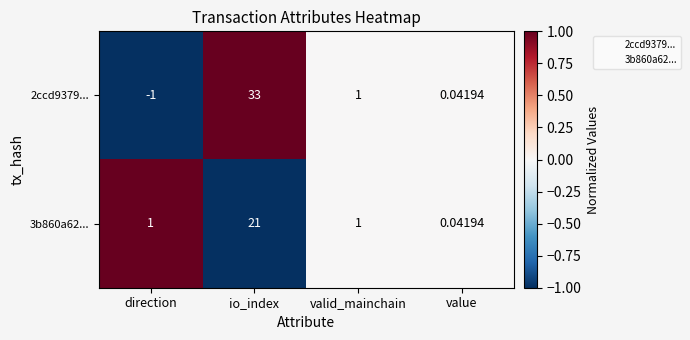

At which label is 2ccd9379... closest to 16?

valid_mainchain